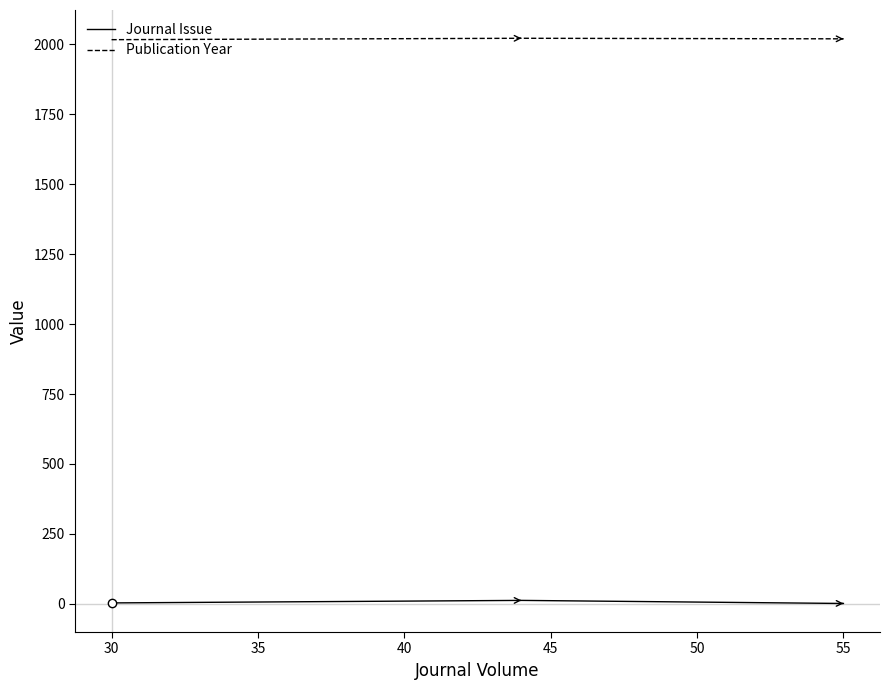

How many categories are shown in the chart?

3